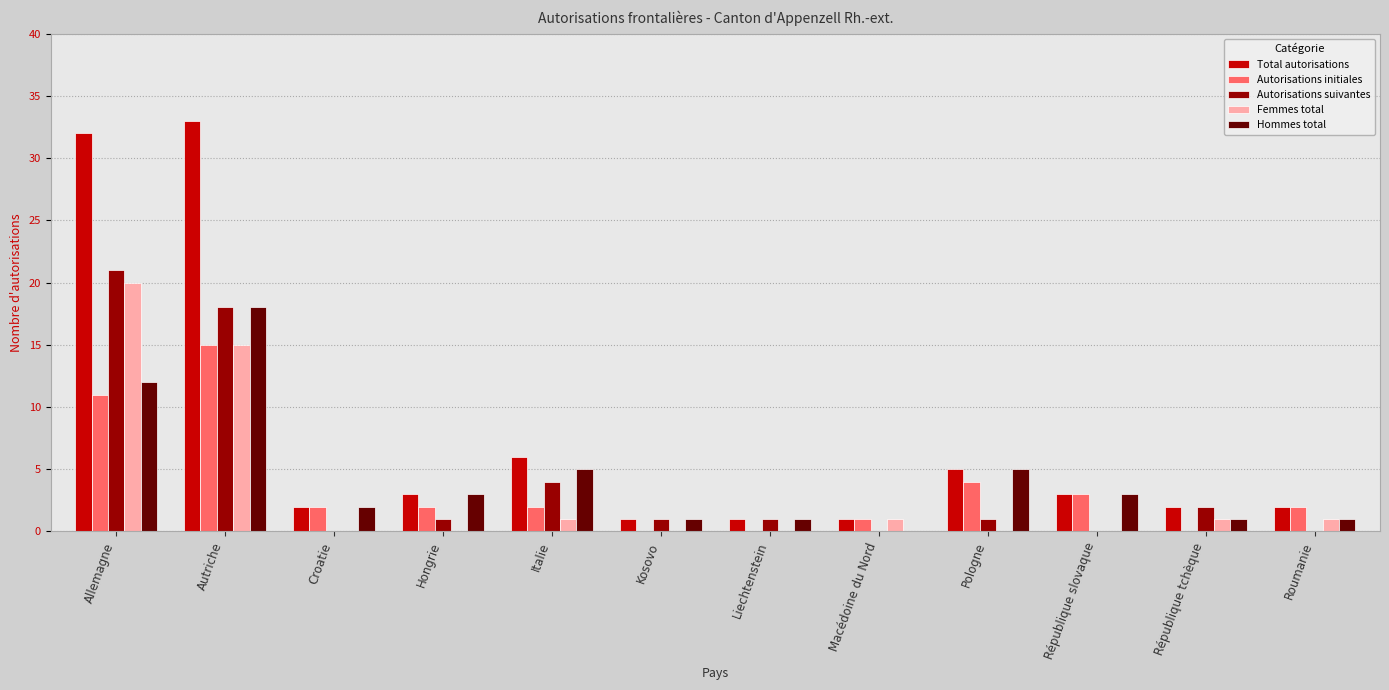

Which series has the largest total across all categories?

Total autorisations